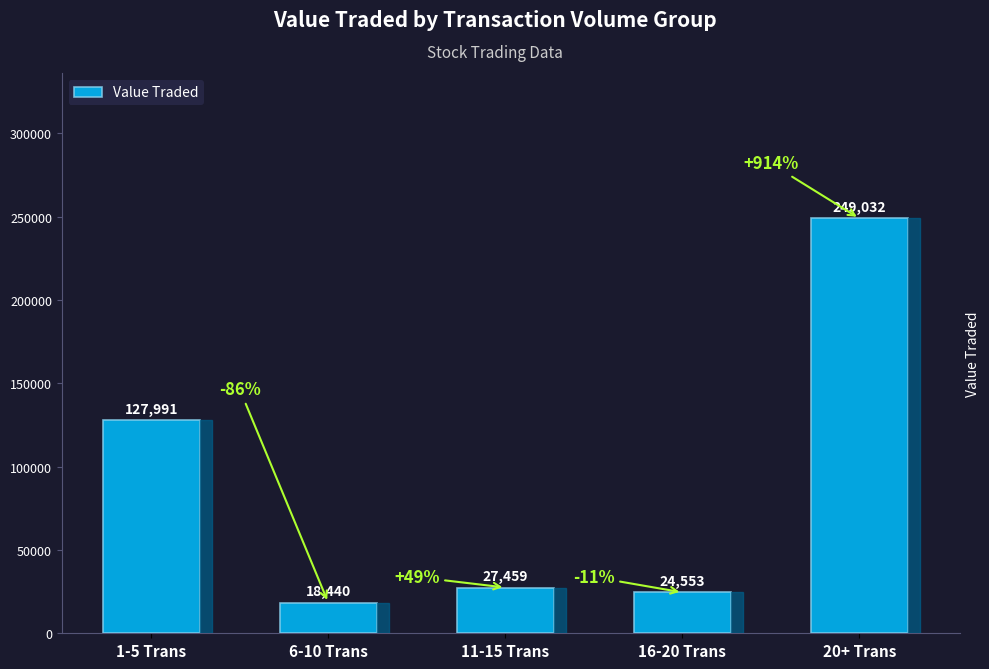

How many data points are less than 27459?

2